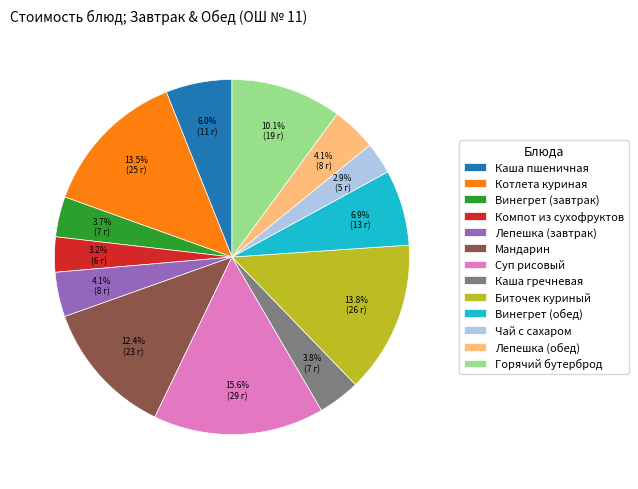

Is it true that Лепешка (обед) is 4% of the pie?

True